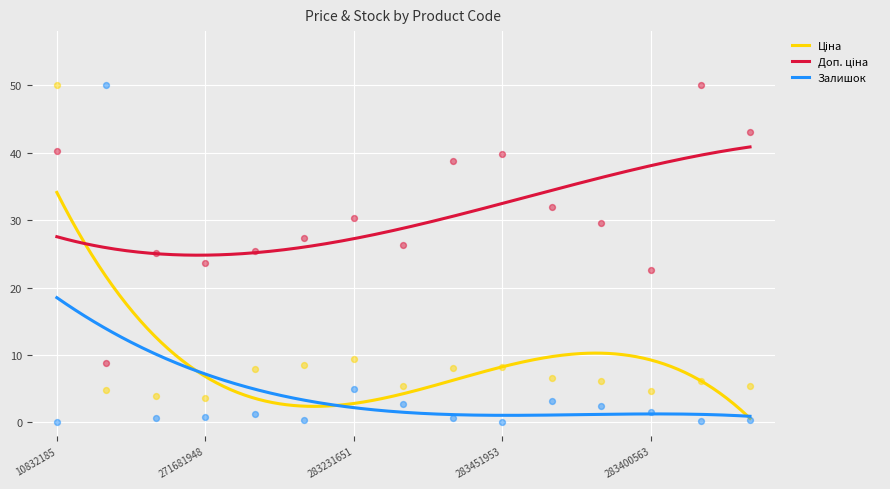

Which series has the widest spread of Y values?

Залишок